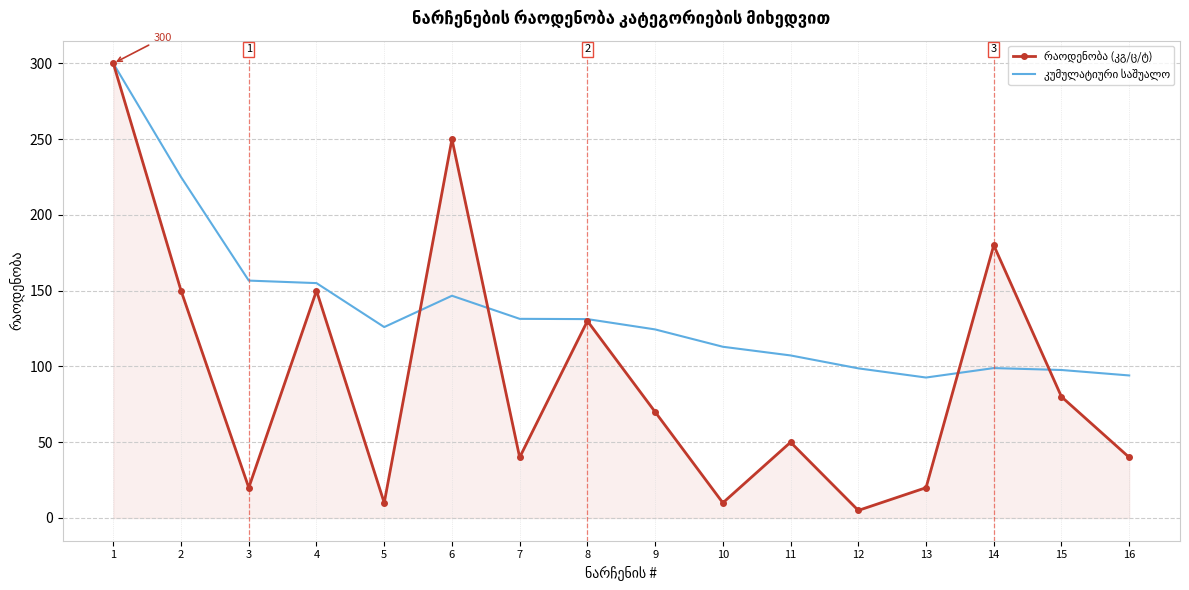

At which category is the sum across all series the highest?

1